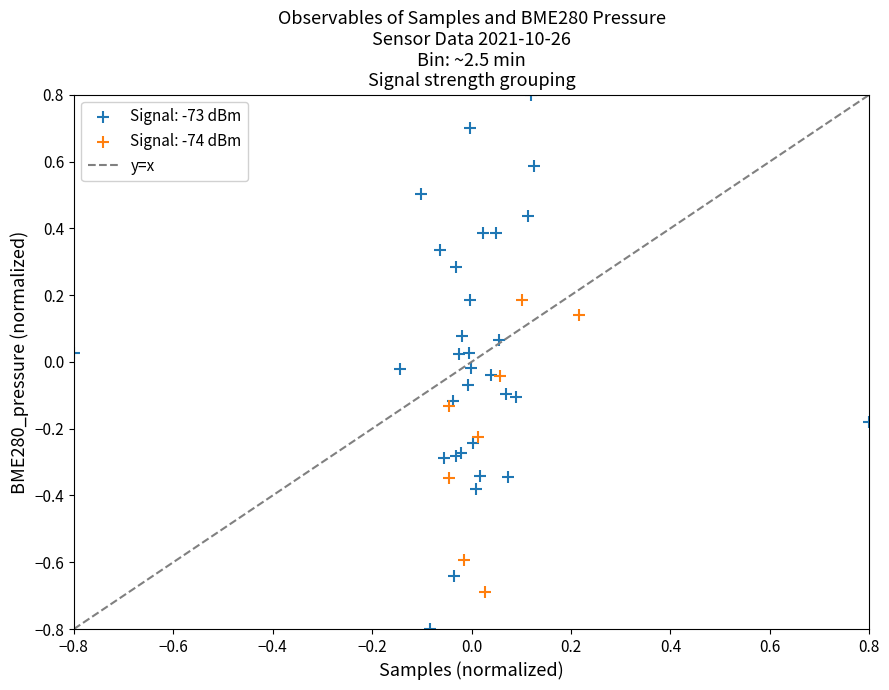

Which series has the largest Y range (max minus min)?

Signal: -73 dBm